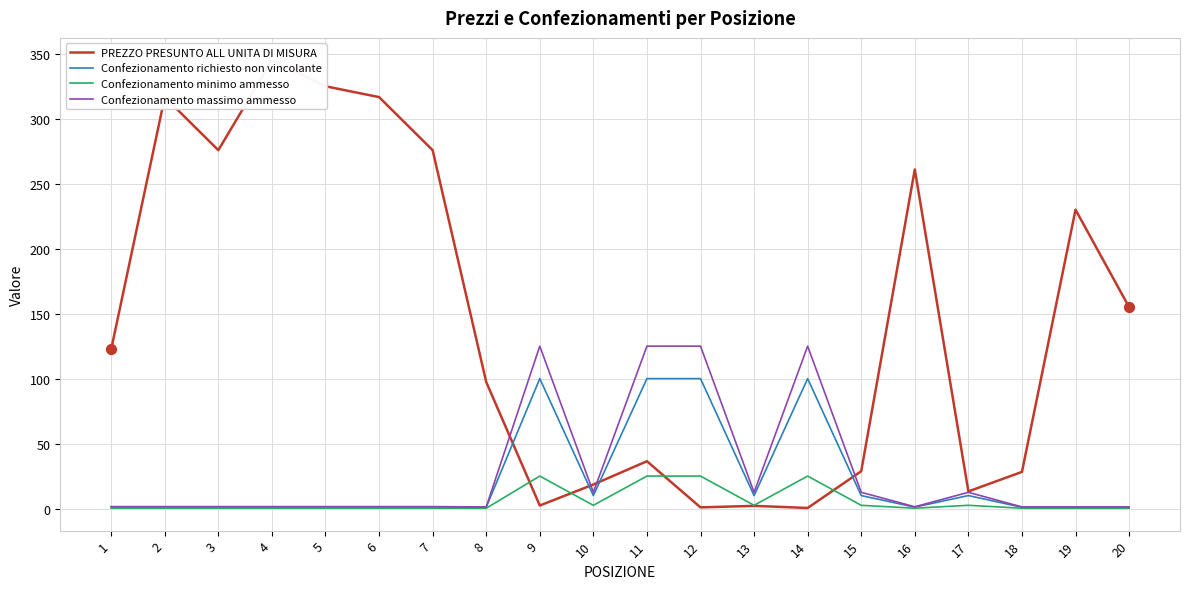

Which series has the largest total across all categories?

PREZZO PRESUNTO ALL UNITA DI MISURA